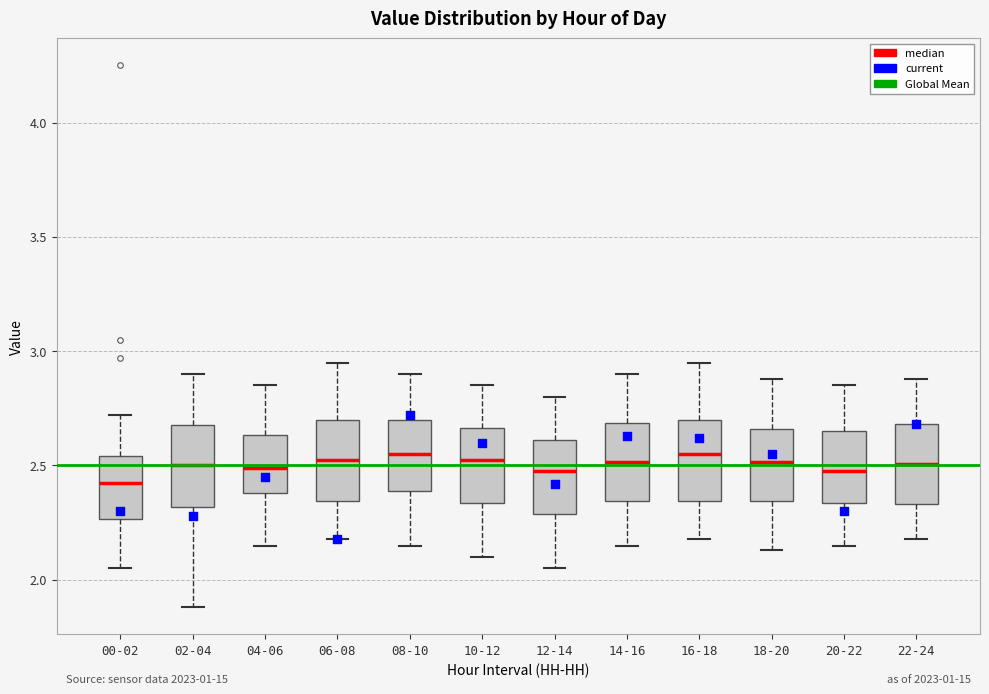

Which box's median line is the lowest?

00-02